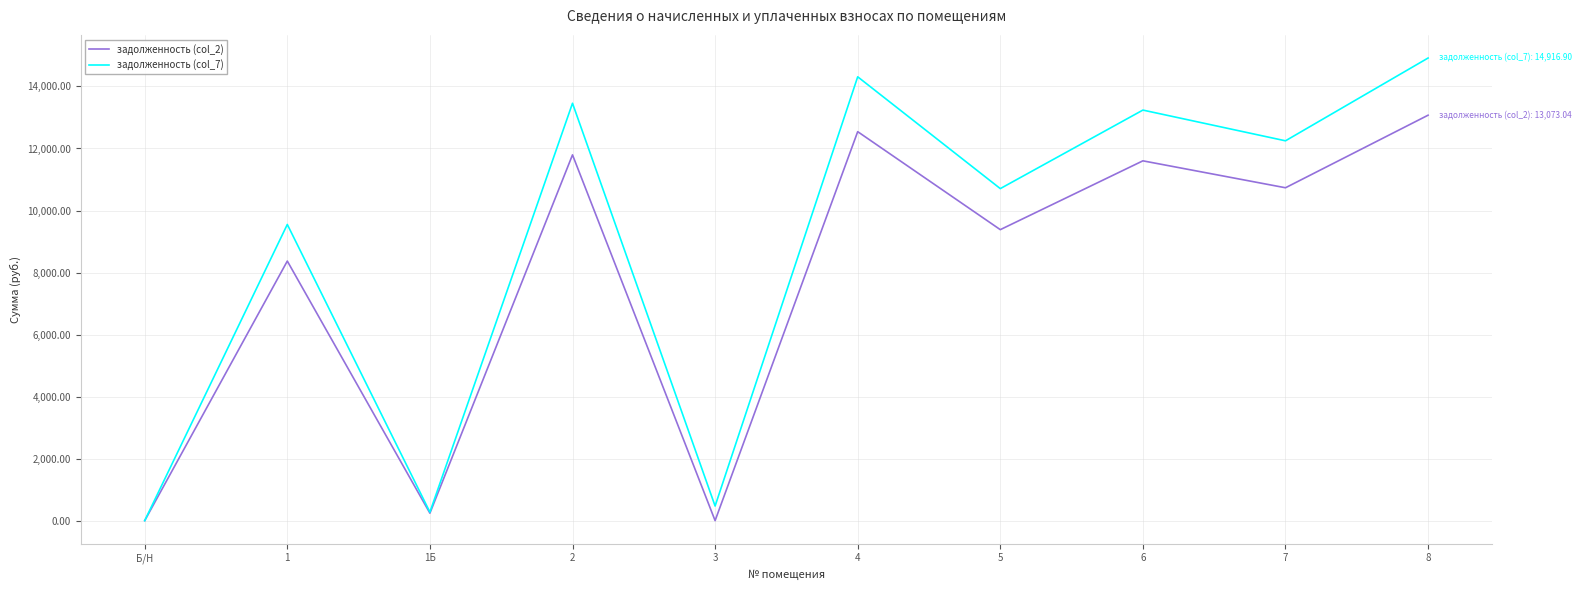

List the series in order of their overall mean, highest first.

задолженность (col_7), задолженность (col_2)